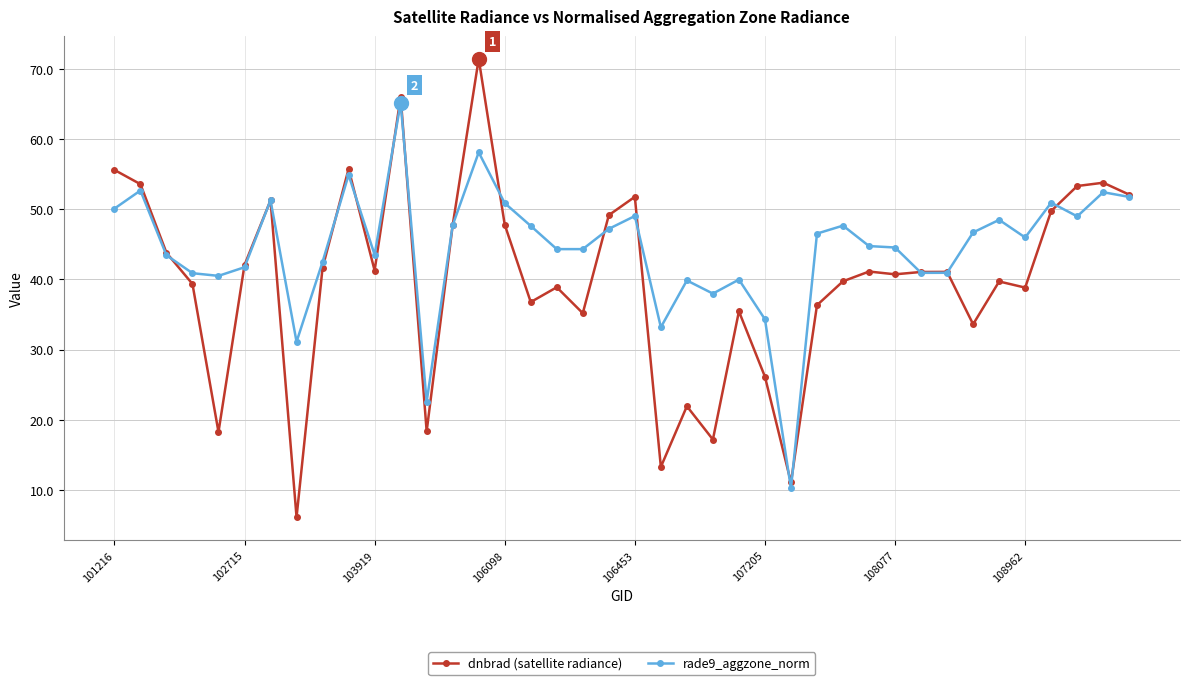

What is the highest value of the dnbrad (satellite radiance) series?

71.4